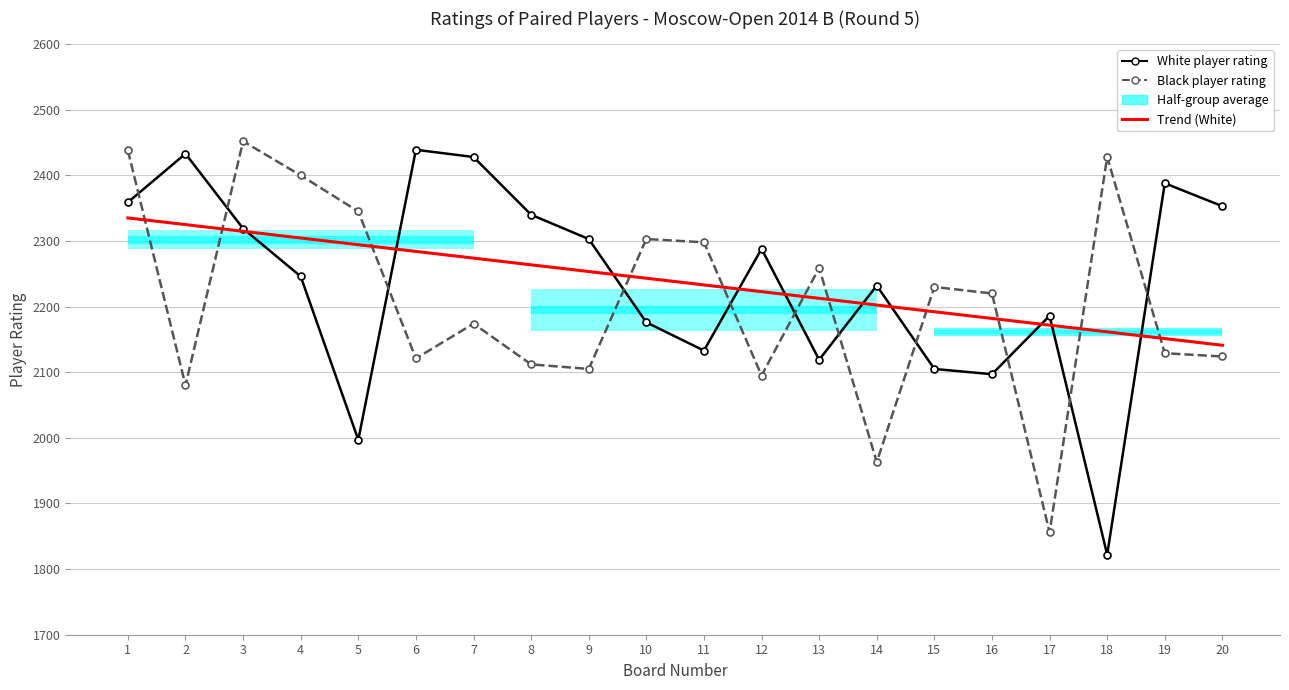

What is the difference between the White player rating values at 20 and 2?

80